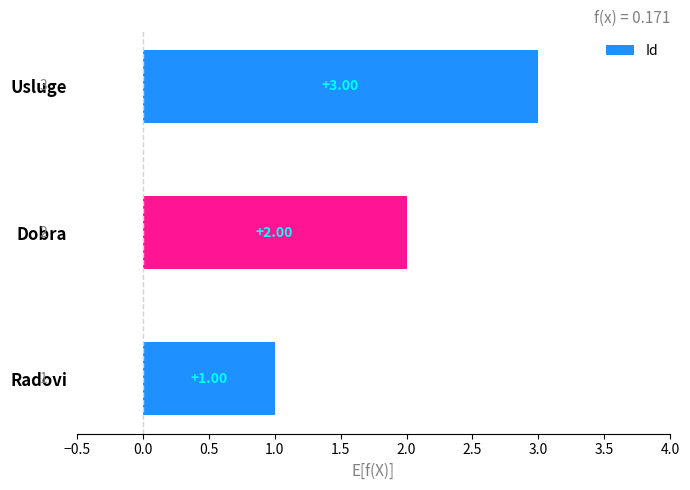

What is the sum of the values at Dobra and Radovi?

3